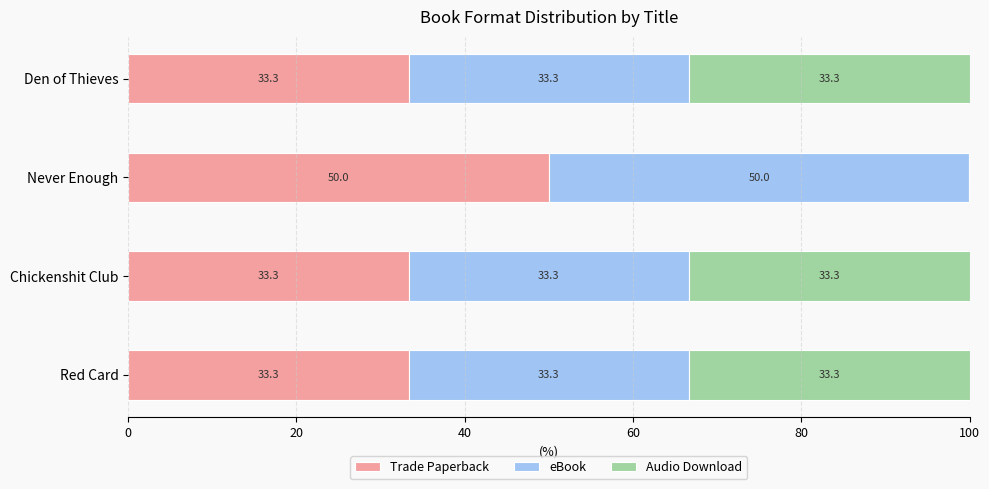

Read the Trade Paperback value at Never Enough.

50.0